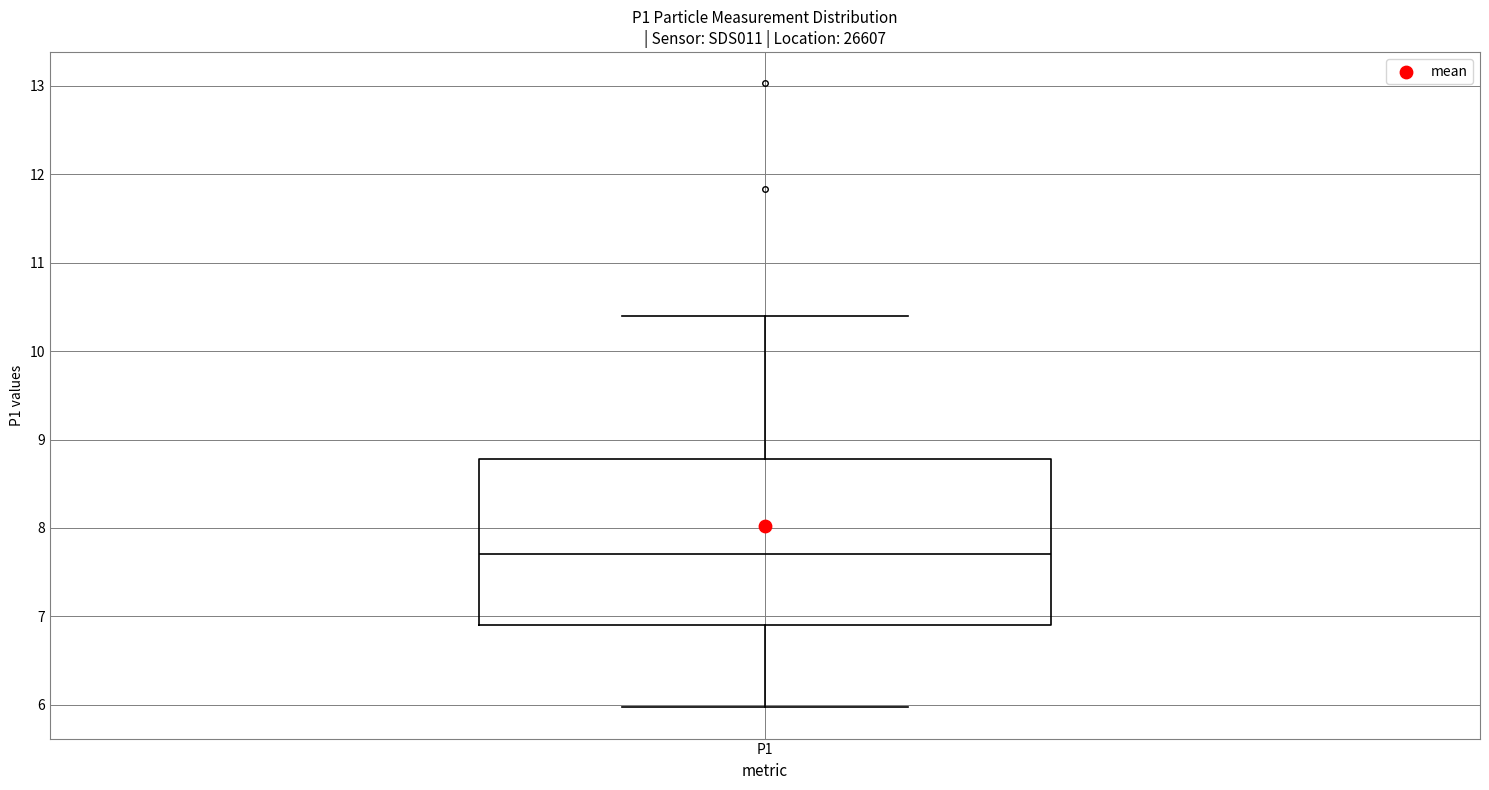

Read this box plot against the y-axis: the position of the median line, the range covered by the box, and the ends of both whiskers. The values are not printed on the chart, so give them approximately, as read against the axis.

median 7.7, box 6.9 to 8.8, whiskers 6.0 to 10.4